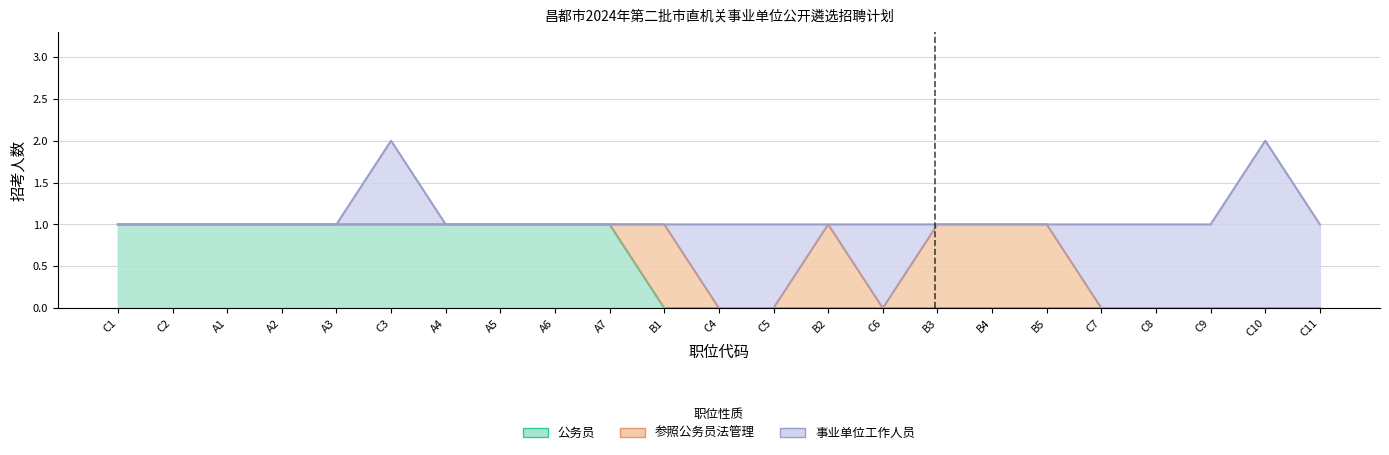

What is the difference between the second highest and minimum values in the 公务员 series?

1